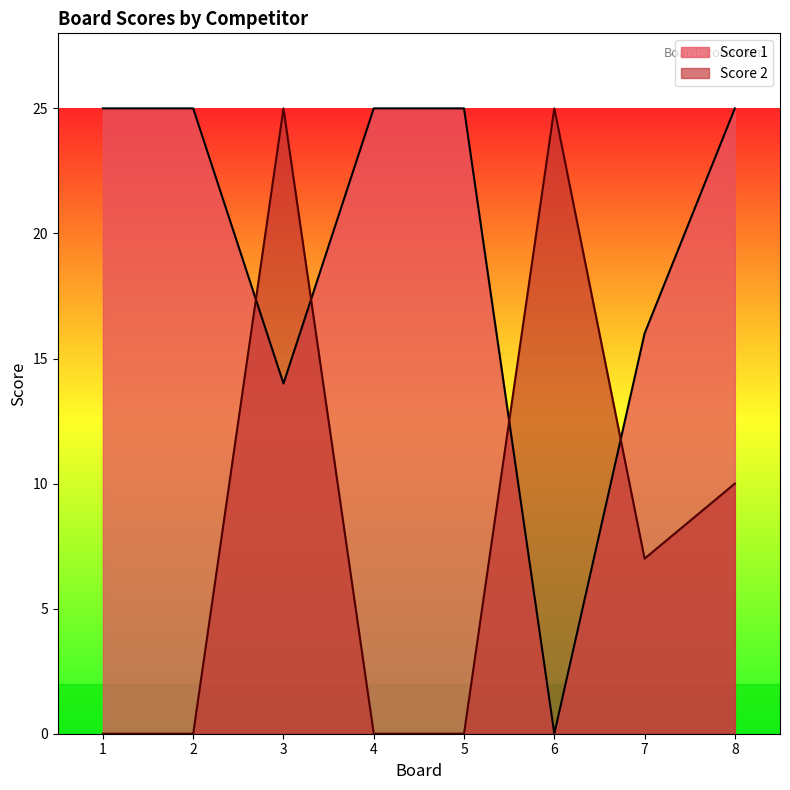

Where do Score 1 and Score 2 first cross each other?

2 and 3